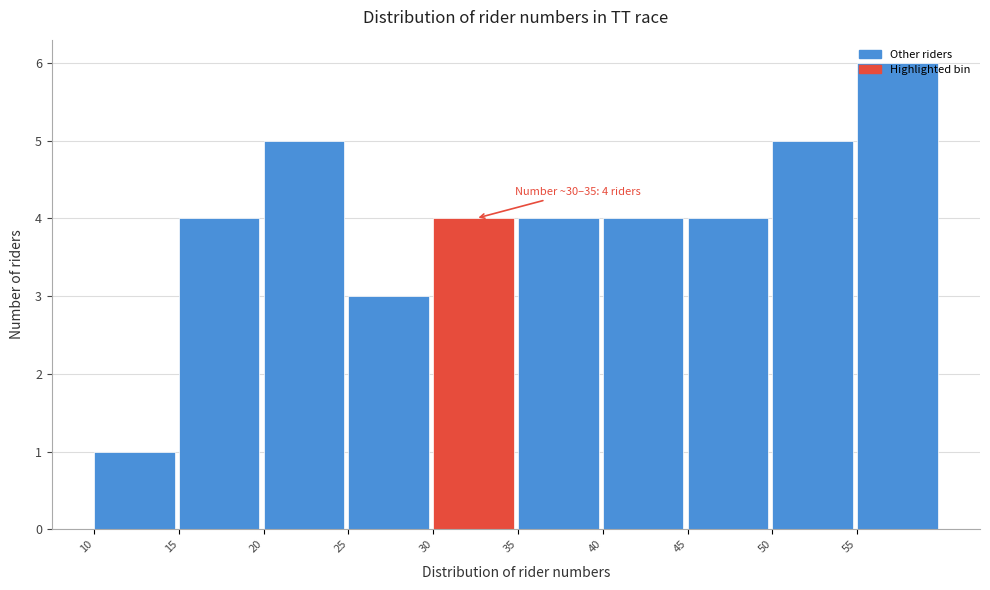

Which range on the x-axis has the tallest bar?

55 to 60